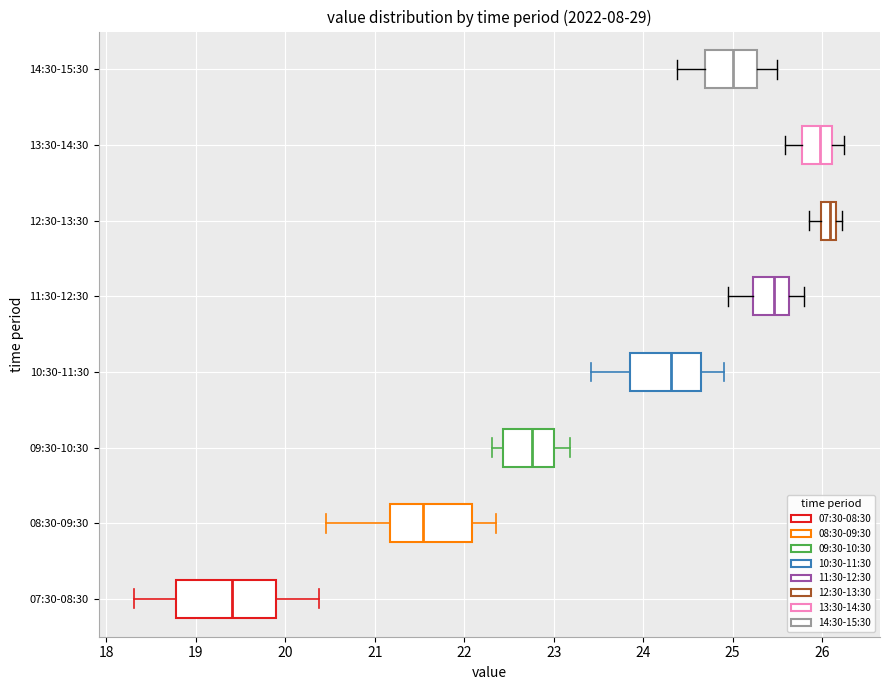

Reading bottom to top, read every box against the x-axis: the position of its median line, the range the box covers, and the ends of its whiskers. The values are not printed on the chart, so give them approximately, as read against the axis.

07:30-08:30: median 19.4, box 18.8 to 19.9, whiskers 18.3 to 20.4
08:30-09:30: median 21.5, box 21.2 to 22.1, whiskers 20.5 to 22.4
09:30-10:30: median 22.8, box 22.4 to 23.0, whiskers 22.3 to 23.2
10:30-11:30: median 24.3, box 23.8 to 24.7, whiskers 23.4 to 24.9
11:30-12:30: median 25.5, box 25.2 to 25.6, whiskers 25.0 to 25.8
12:30-13:30: median 26.1, box 26.0 to 26.2, whiskers 25.9 to 26.2 (just right of the box's right edge)
13:30-14:30: median 26.0, box 25.8 to 26.1, whiskers 25.6 to 26.3
14:30-15:30: median 25.0, box 24.7 to 25.3, whiskers 24.4 to 25.5